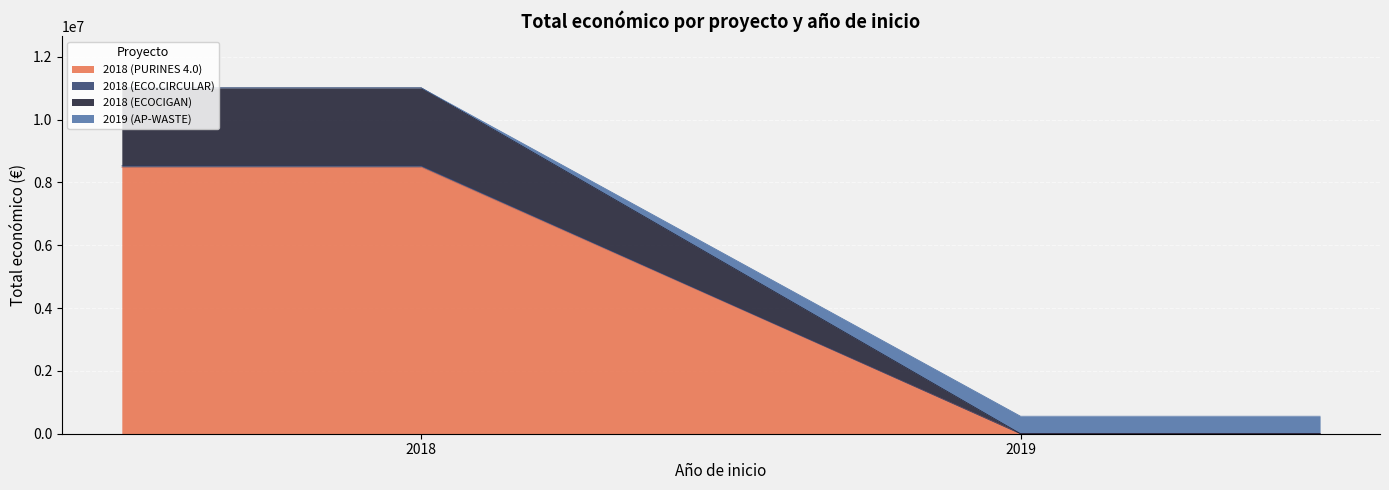

What is the average value?

2892392